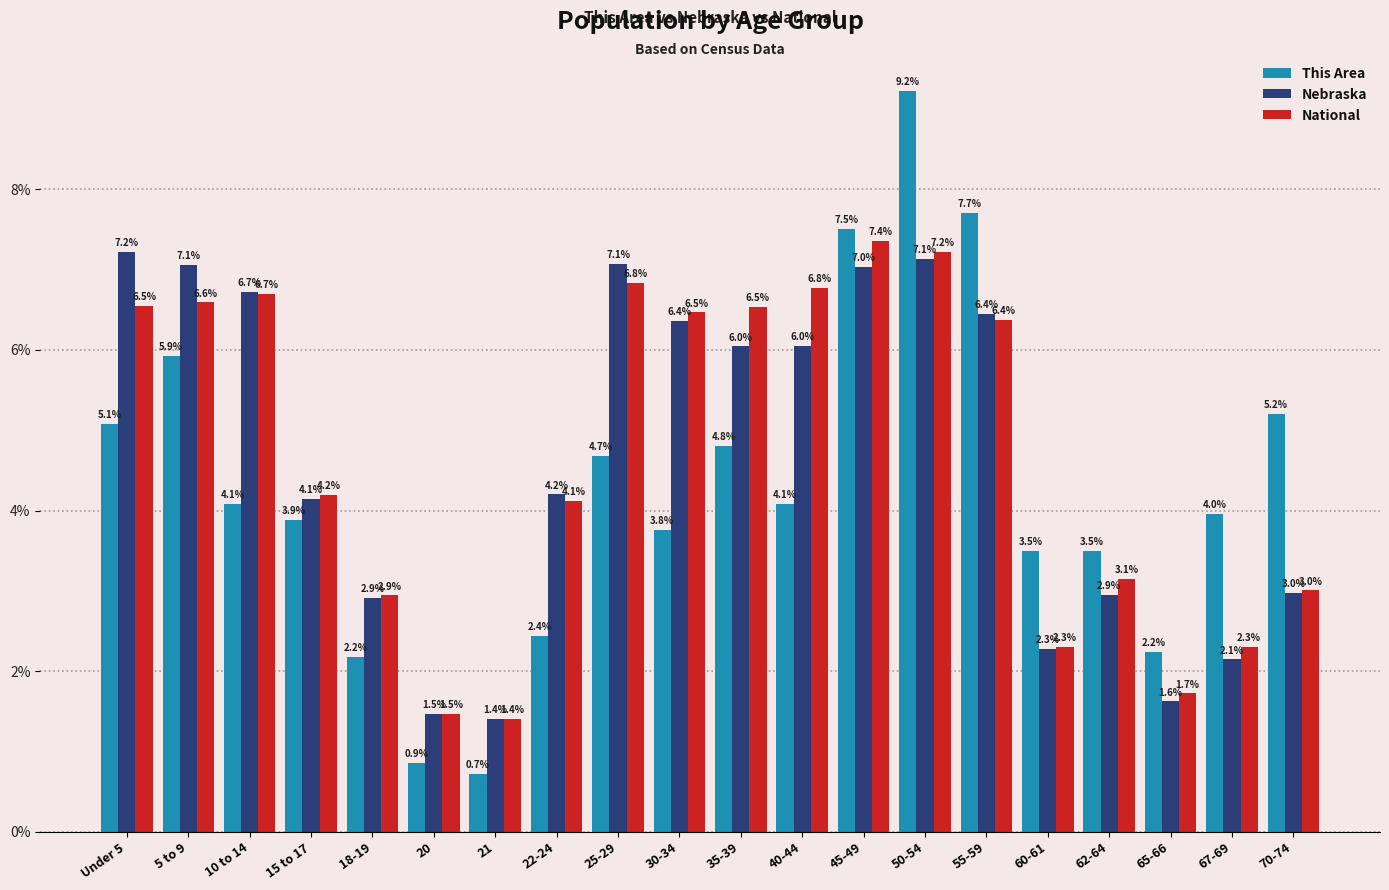

The Nebraska series shows 9.2 at 40-44. True or false?

False